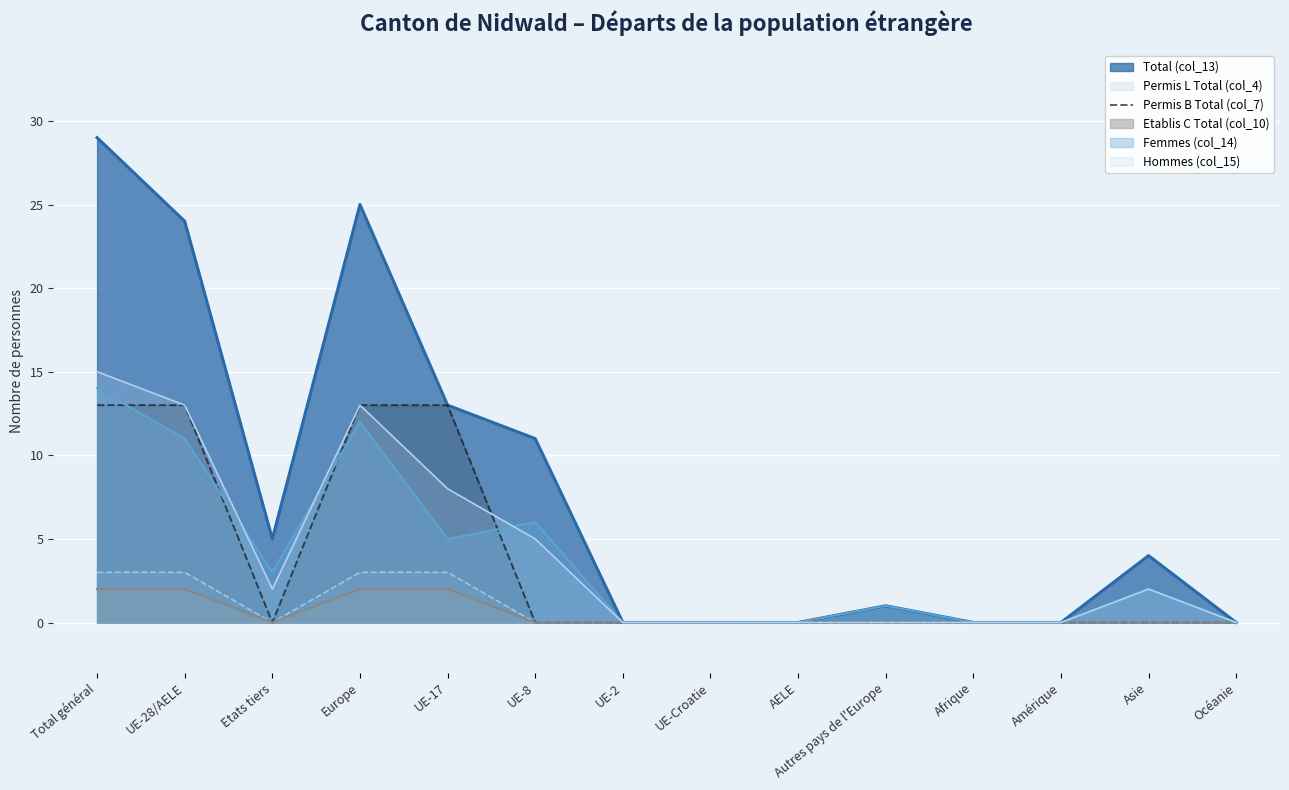

True or false: the data shows 9 at UE-8.

False